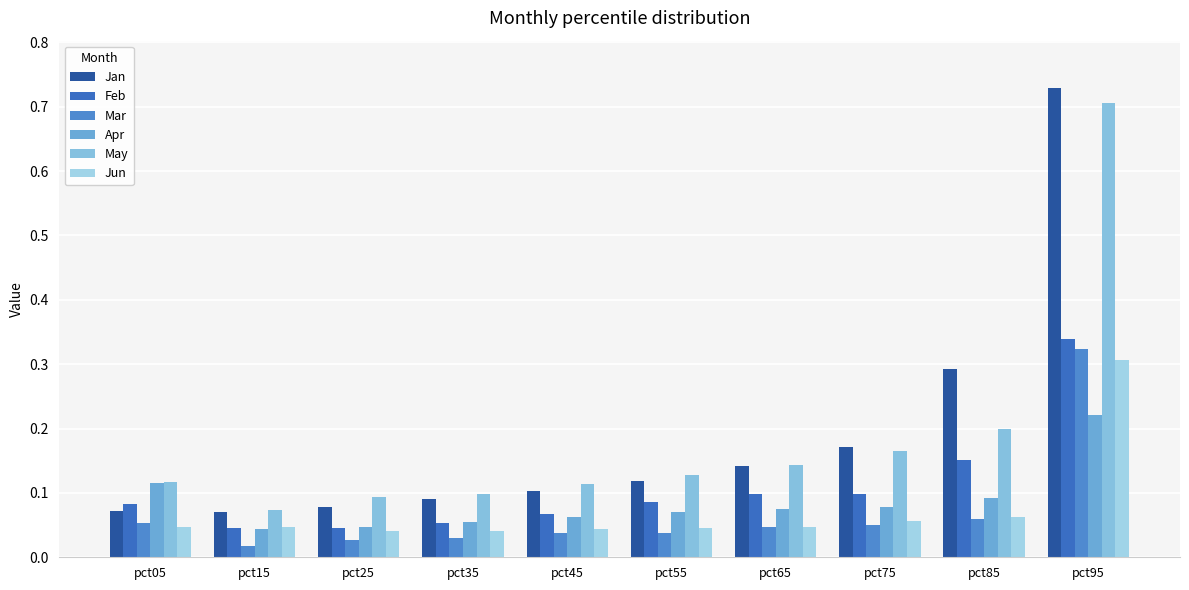

What is the total value across all series at pct65?

0.6